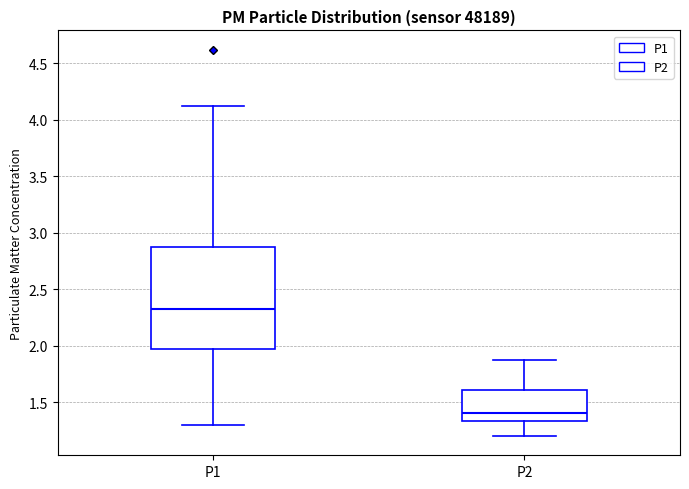

Which box has the lowest median line?

P2